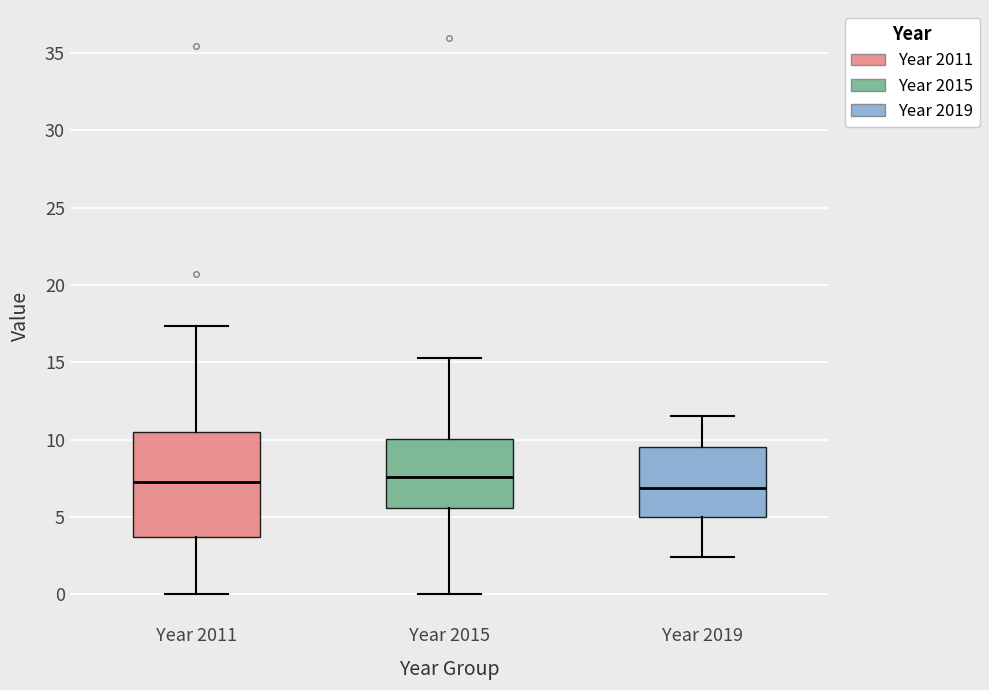

Reading left to right, read every box against the y-axis: the position of its median line, the range the box covers, and the ends of its whiskers. The values are not printed on the chart, so give them approximately, as read against the axis.

Year 2011: median 7.0, box 3.5 to 10.5, whiskers 0.0 to 17.5
Year 2015: median 7.5, box 5.5 to 10.0, whiskers 0.0 to 15.5
Year 2019: median 7.0, box 5.0 to 9.5, whiskers 2.5 to 11.5